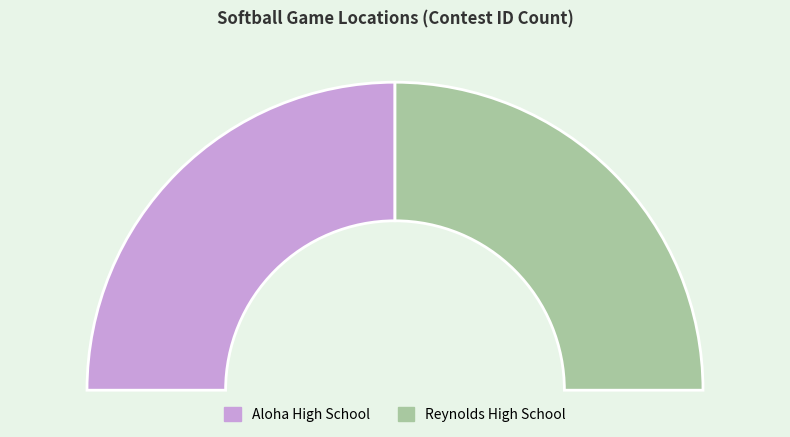

To the nearest percent, what portion does Aloha High School represent?

50%